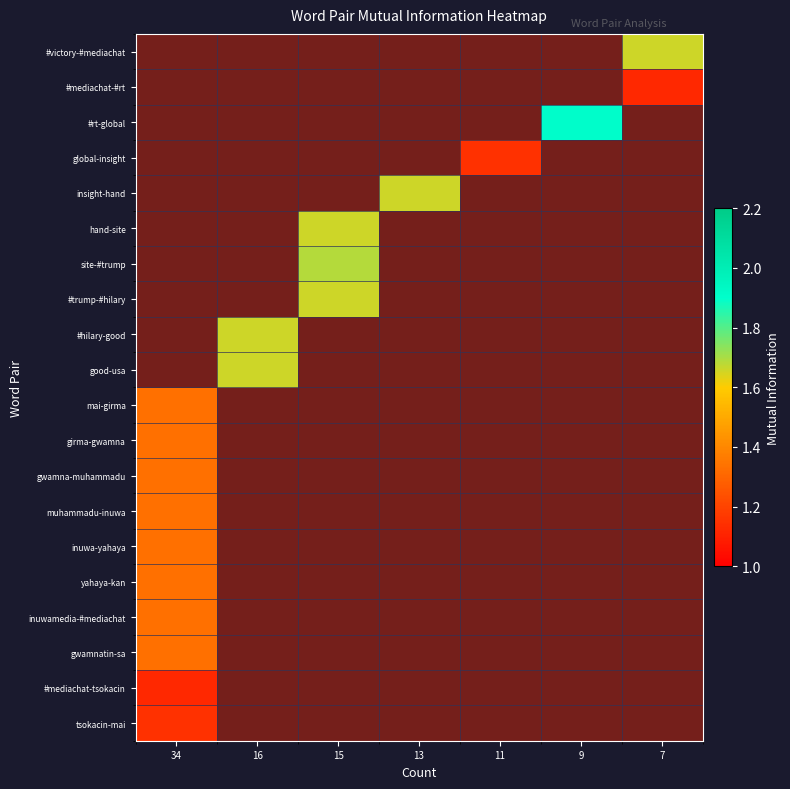

Which has a higher value, 9 or 7?

7